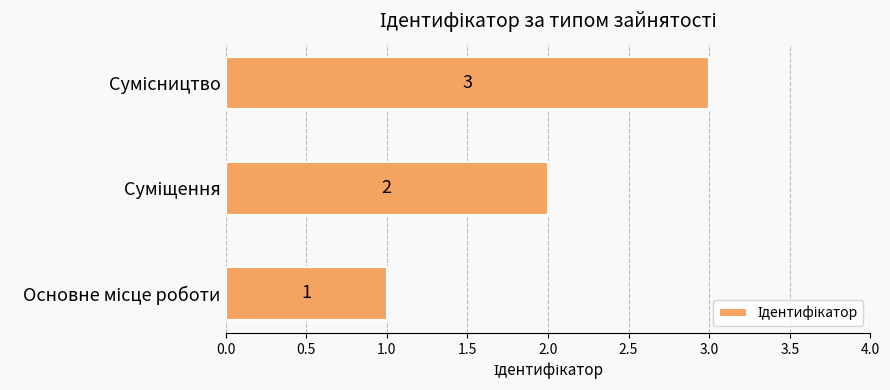

What is the sum of all values?

6